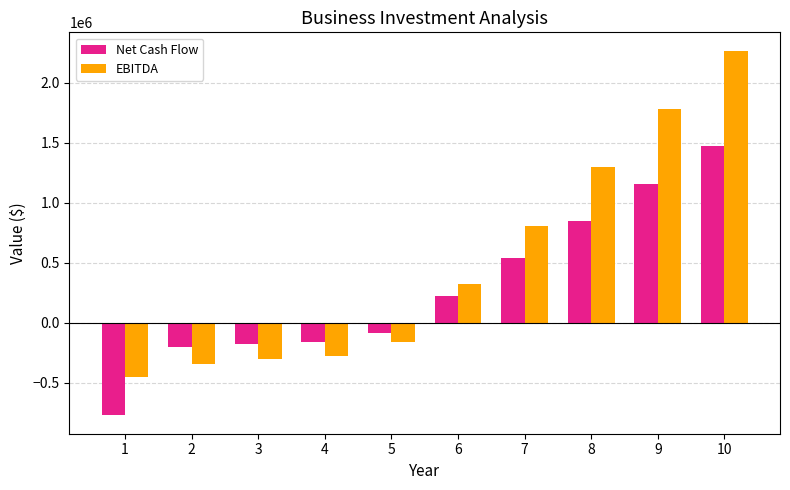

At how many categories does at least one series exceed 627420?

4